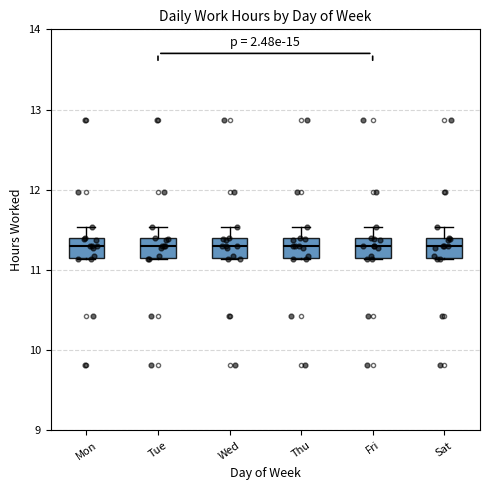

Reading left to right, transcribe this box plot: for each box, give where its median line is, the range the box spans, and where its two whiskers end, as read against the y-axis. The values are not printed on the chart, so give them approximately, as read against the axis.

Mon: median 11.3, box 11.2 to 11.4, whiskers 11.1 to 11.5
Tue: median 11.3, box 11.2 to 11.4, whiskers 11.1 to 11.5
Wed: median 11.3, box 11.2 to 11.4, whiskers 11.1 to 11.5
Thu: median 11.3, box 11.2 to 11.4, whiskers 11.1 to 11.5
Fri: median 11.3, box 11.2 to 11.4, whiskers 11.1 to 11.5
Sat: median 11.3, box 11.2 to 11.4, whiskers 11.1 to 11.5